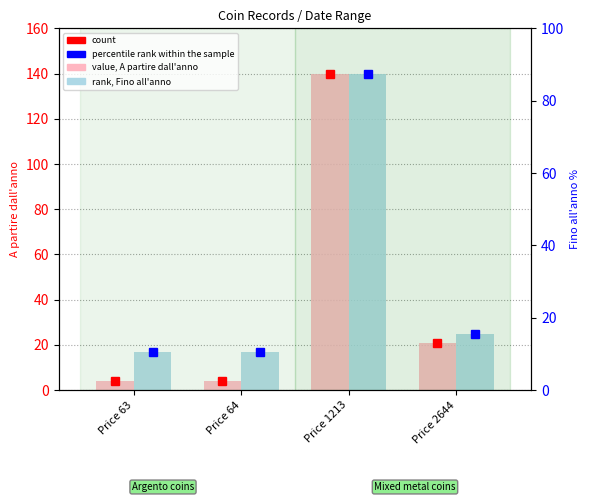

Which label corresponds to the smallest value in the chart?

Price 63